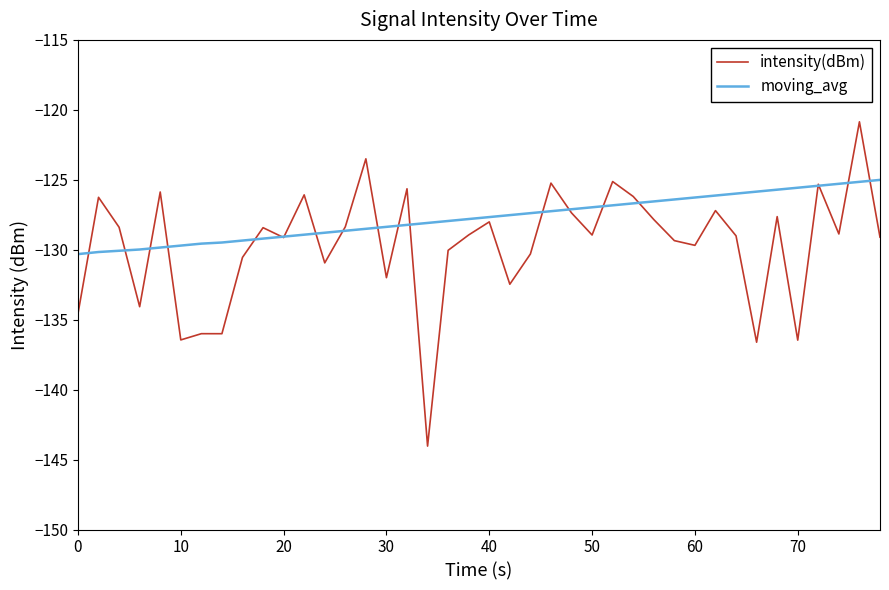

Which series has the largest total across all categories?

moving_avg